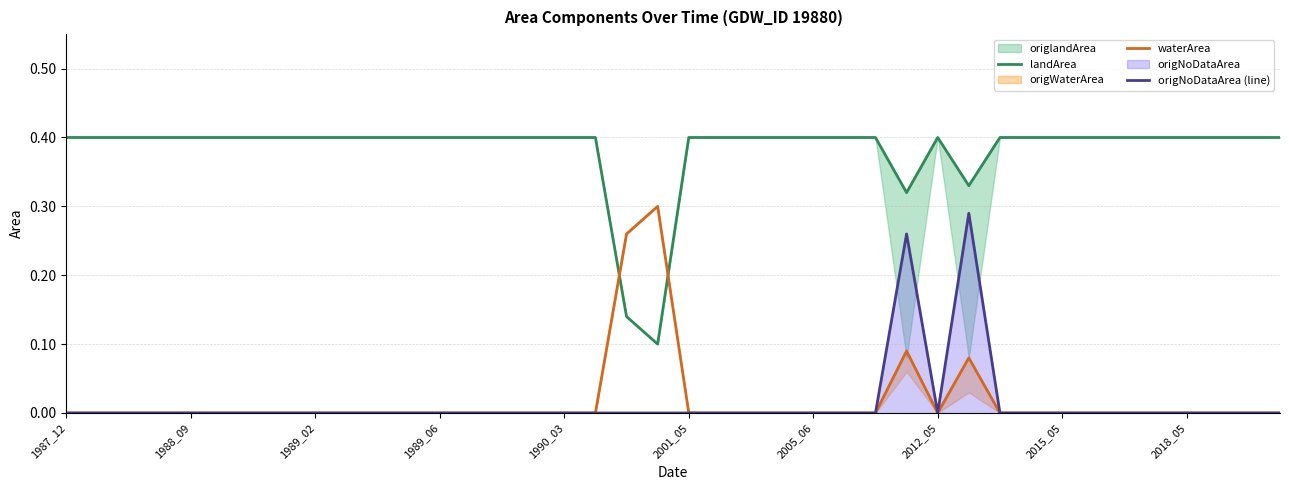

The origNoDataArea (line) series shows 0.0 at 23. True or false?

True